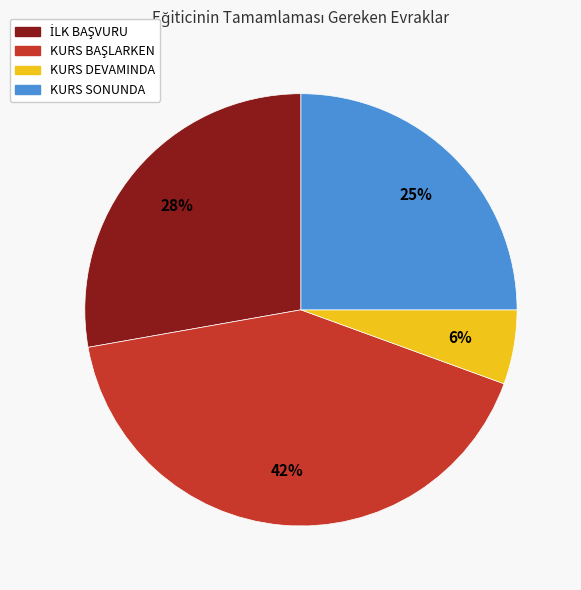

Which slice is the smallest?

KURS DEVAMINDA